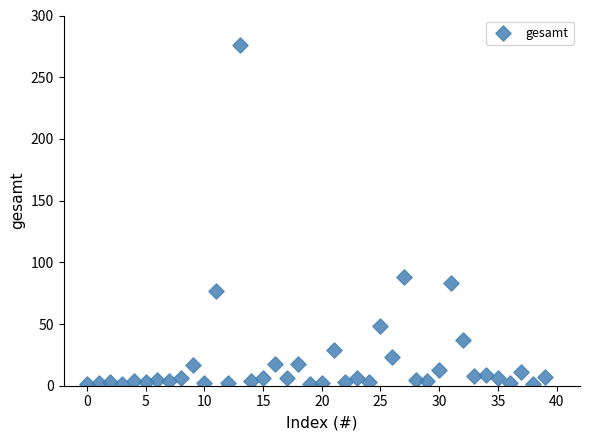

What is the range of Y values (max minus min)?

275